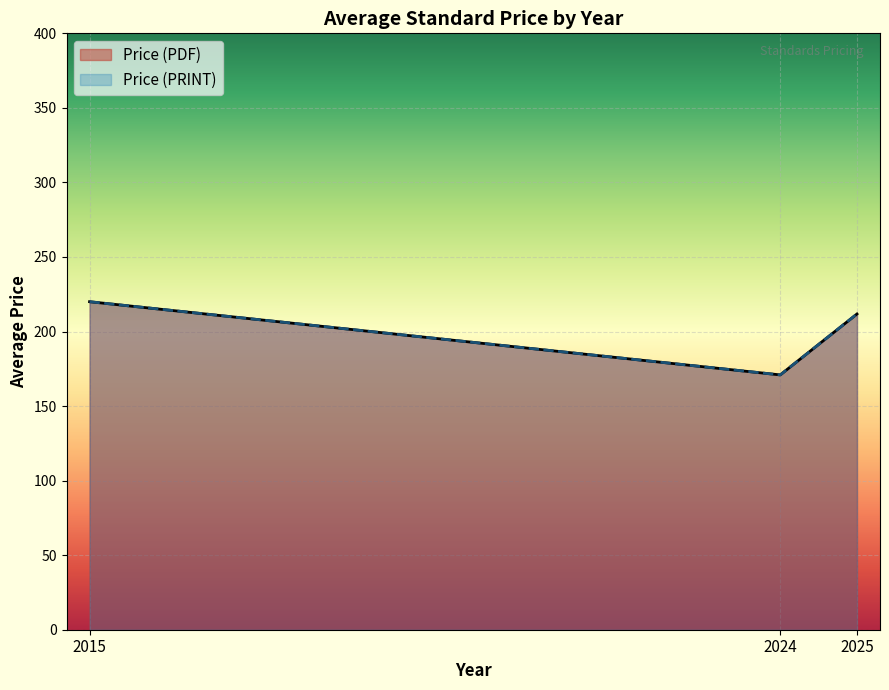

List the series in order of their peak value, lowest first.

Price (PDF), Price (PRINT)